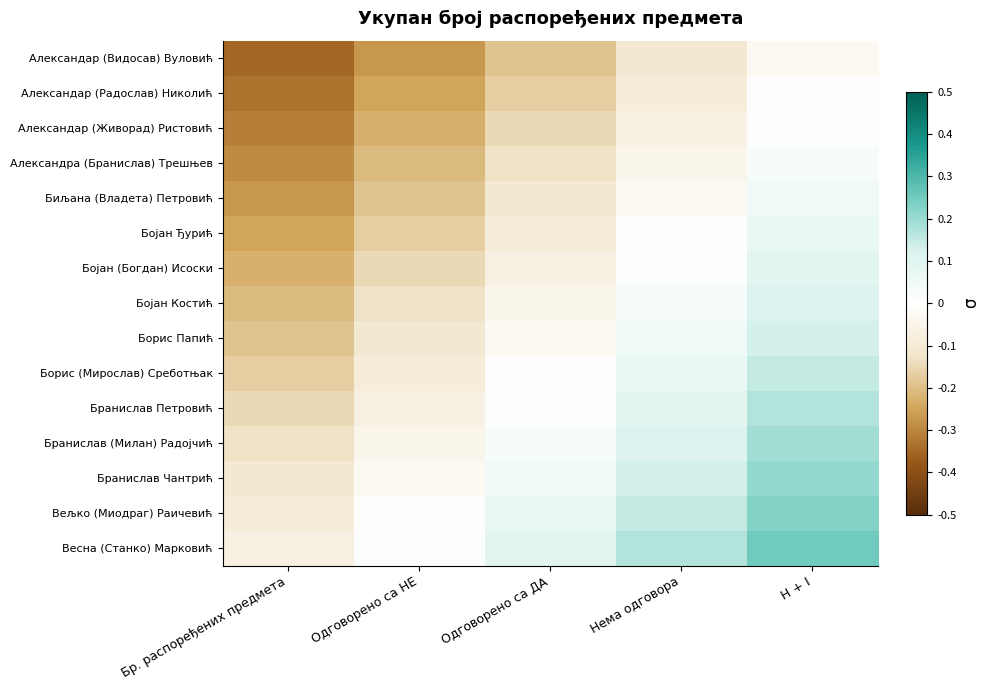

What is the total value across all series at H + I?

1.6